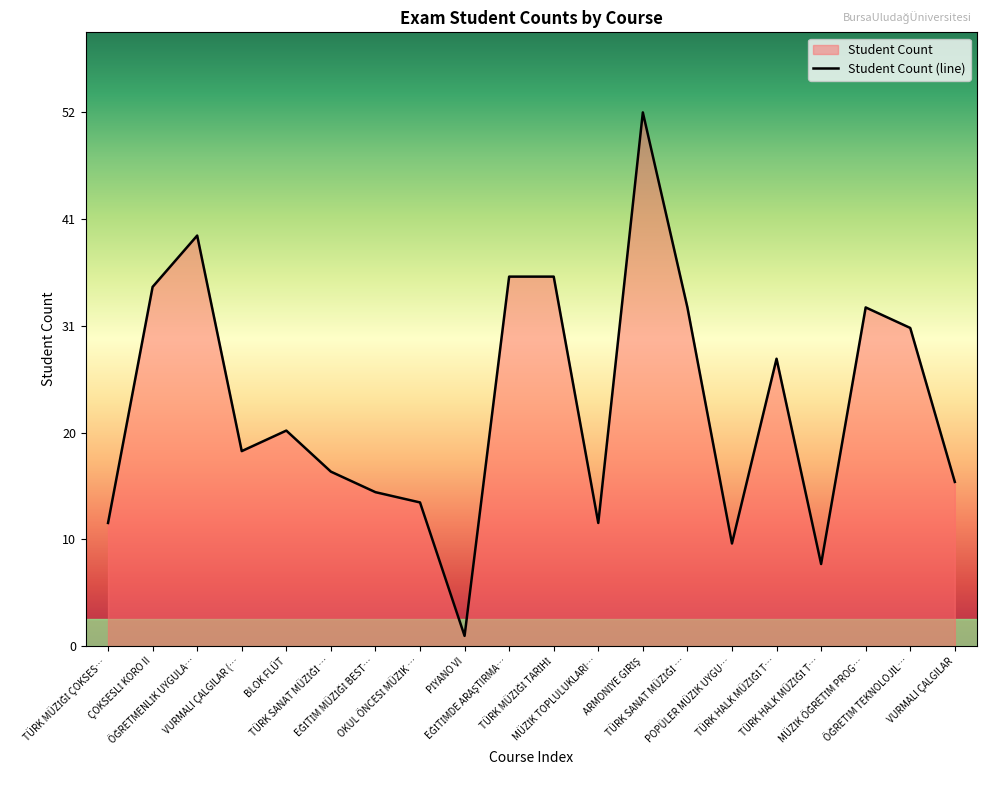

Does the chart display data point markers on the line(s)?

No